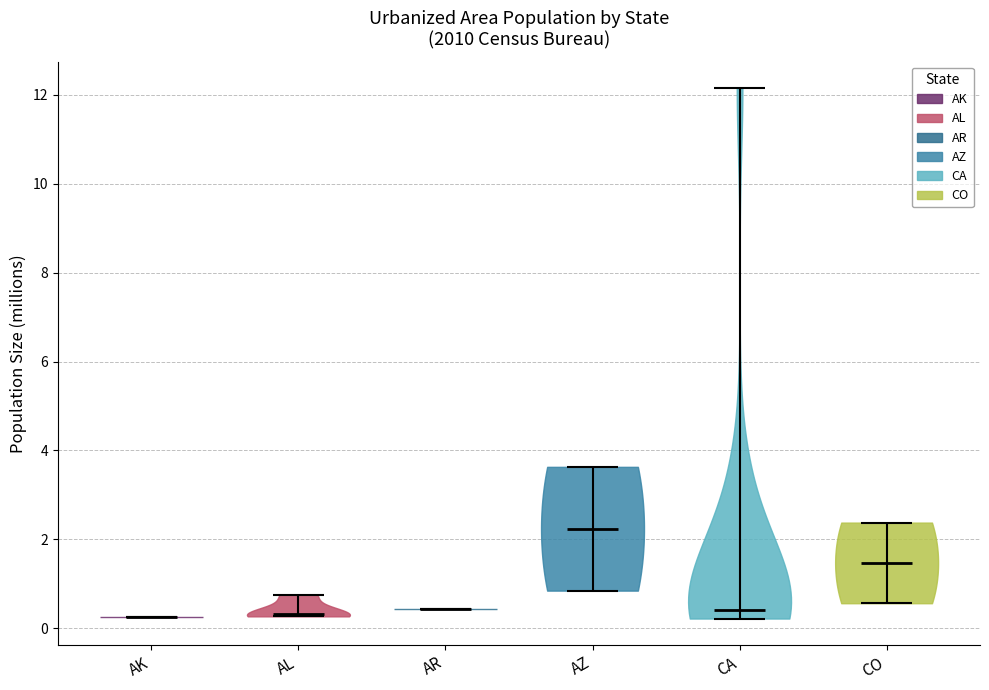

What is the highest point the violin for AZ reaches on the y-axis? The values are not printed on the chart, so give them approximately, as read against the axis.

3.6